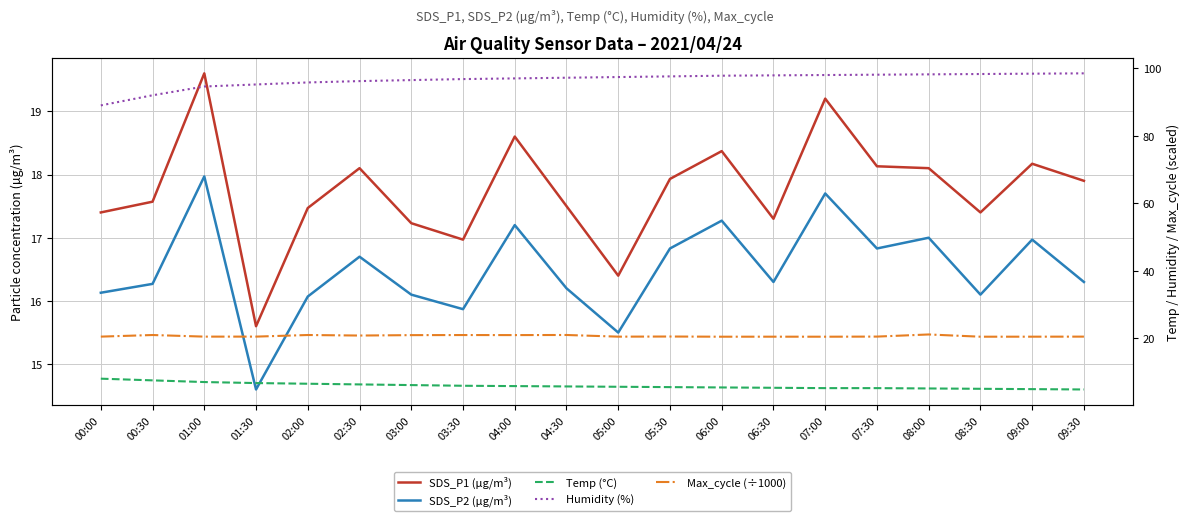

Where is Temp (°C) nearest to the value 6?

03:00